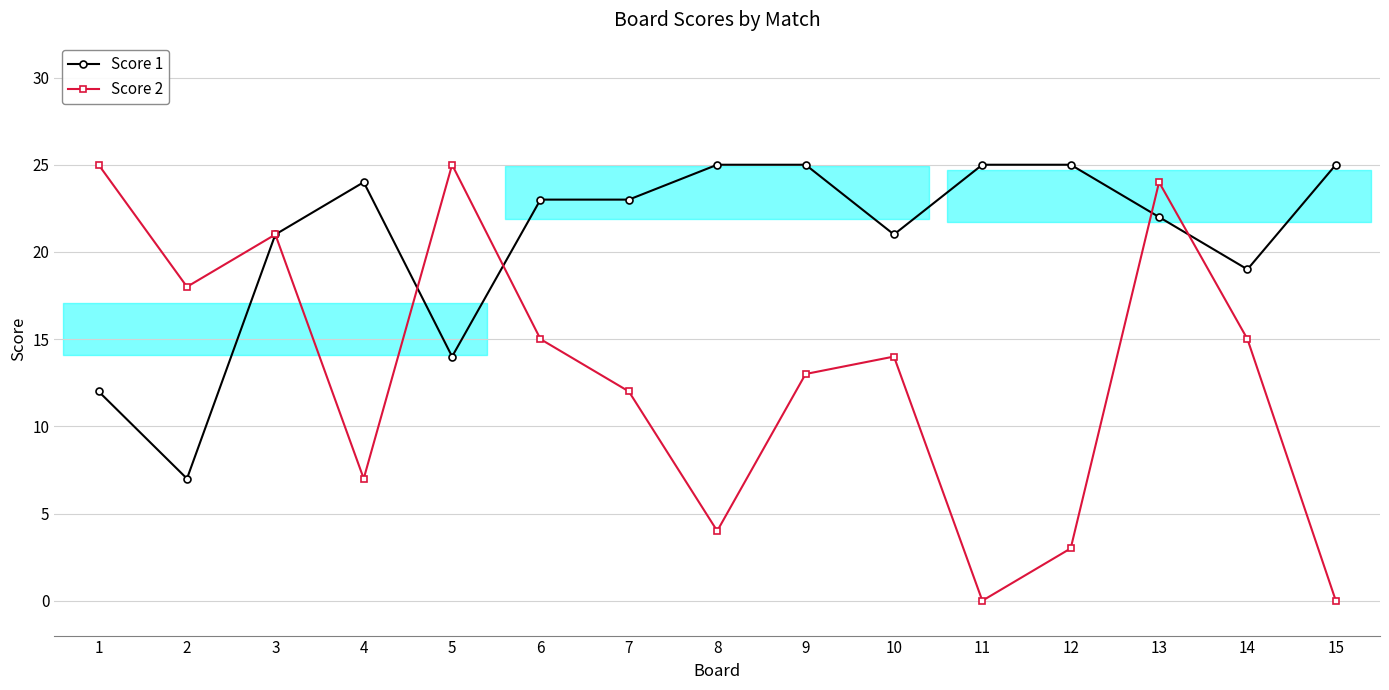

List the labels in order of Score 1 value, largest first.

8, 9, 11, 12, 15, 4, 6, 7, 13, 3, 10, 14, 5, 1, 2